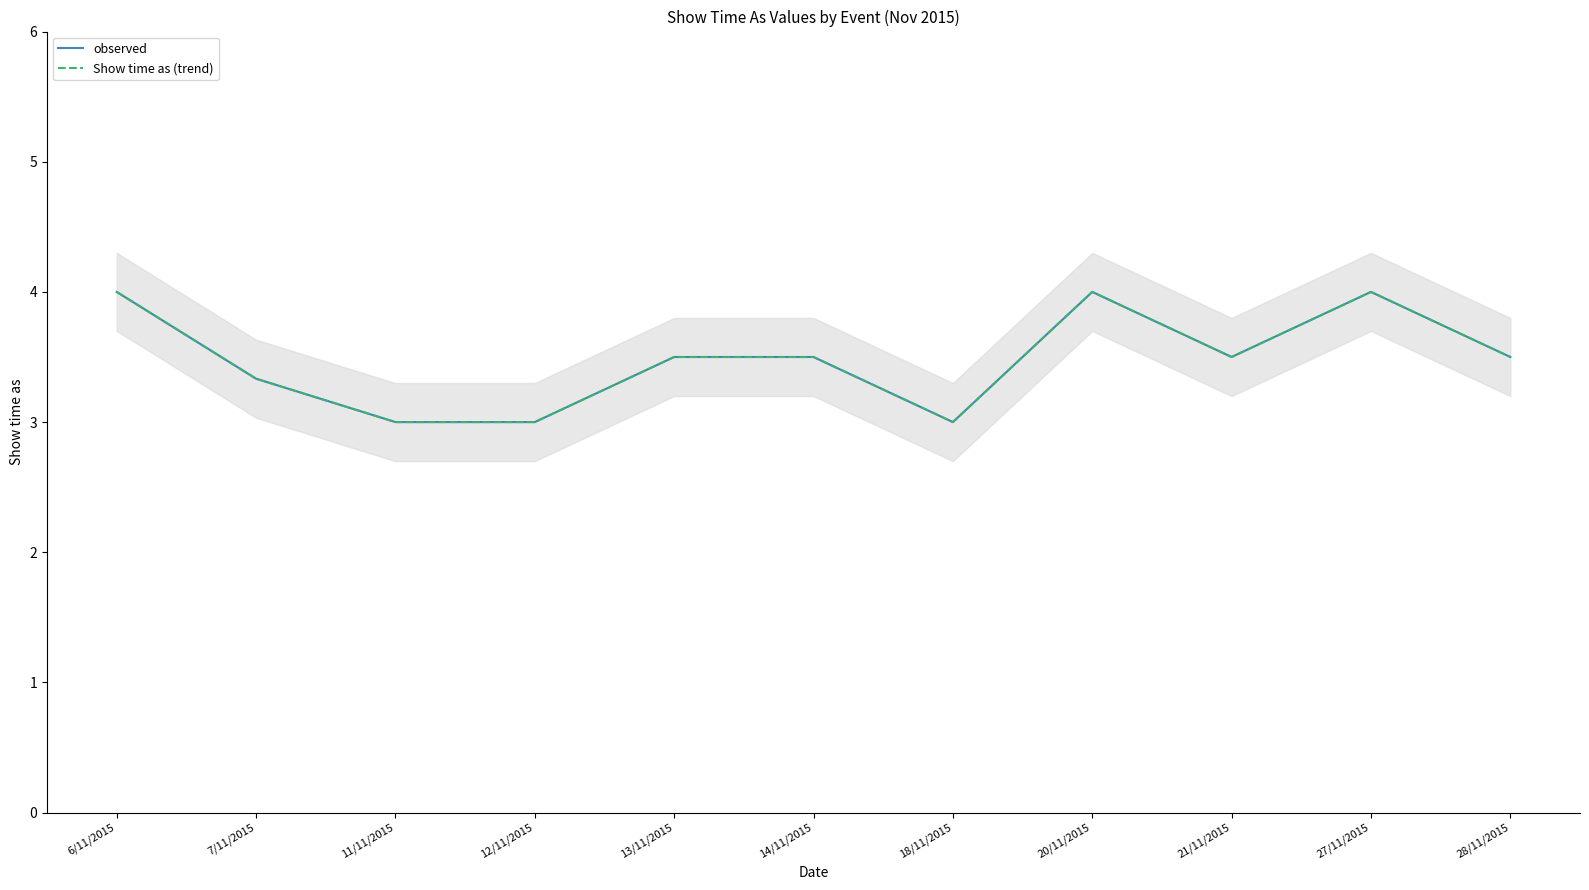

True or false: observed and Show time as (trend) cross at least once.

False